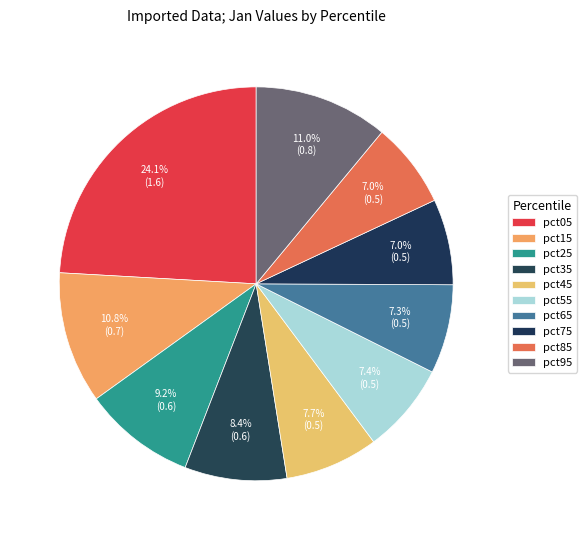

How many segments does this pie chart have?

10